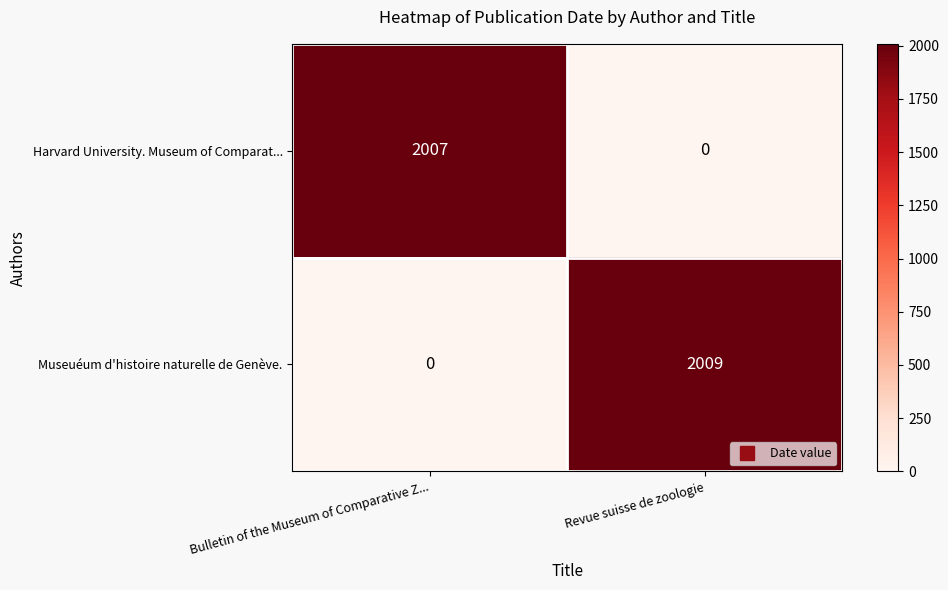

At how many categories does at least one series exceed 1471?

2